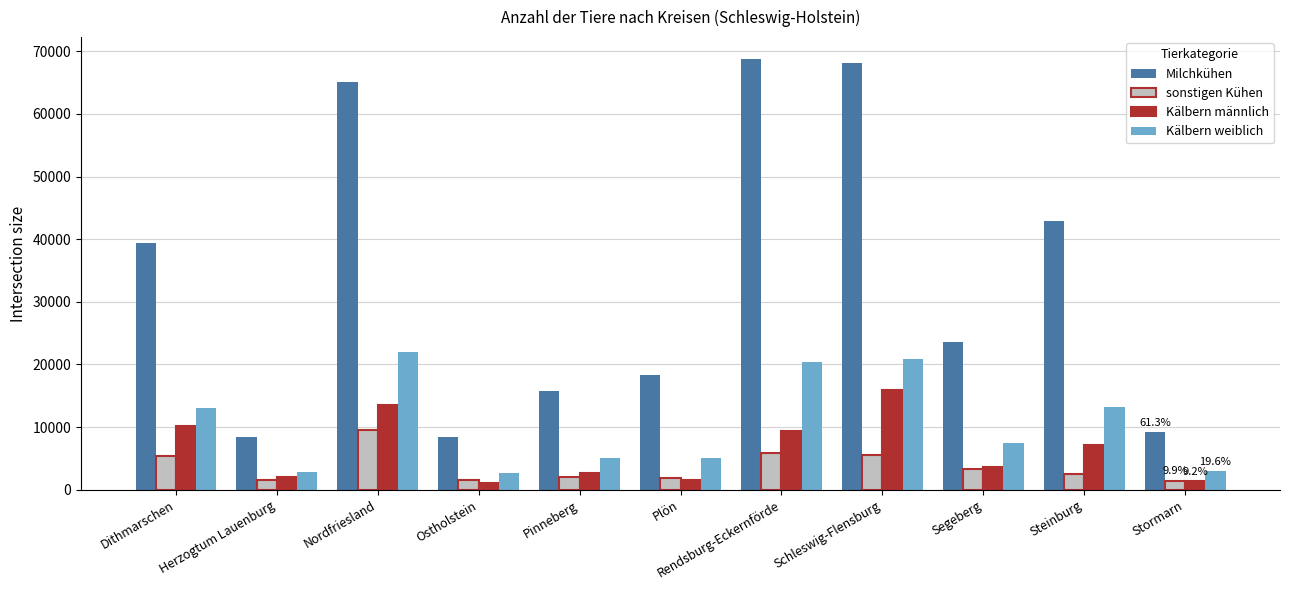

Is it true that sonstigen Kühen equals 5472 at Schleswig-Flensburg?

True